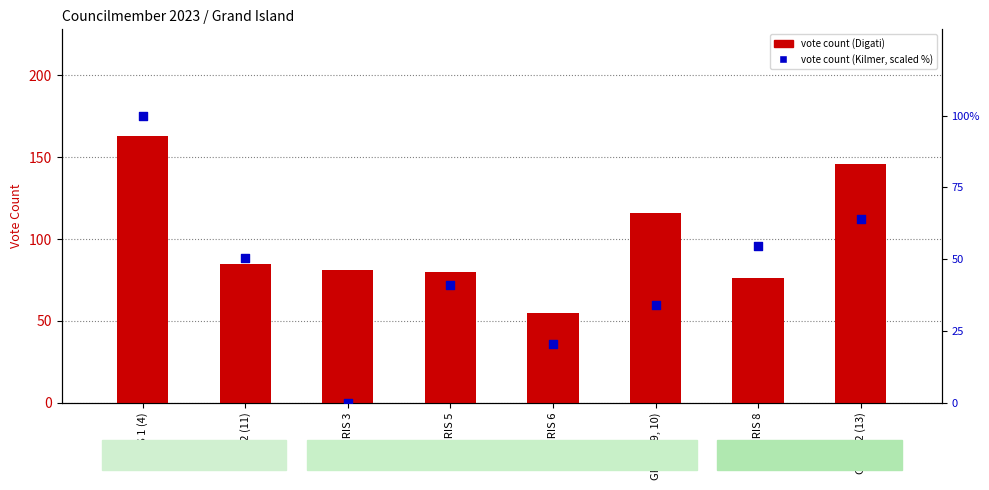

At which category is the sum across all series the highest?

GRIS 1 (4)